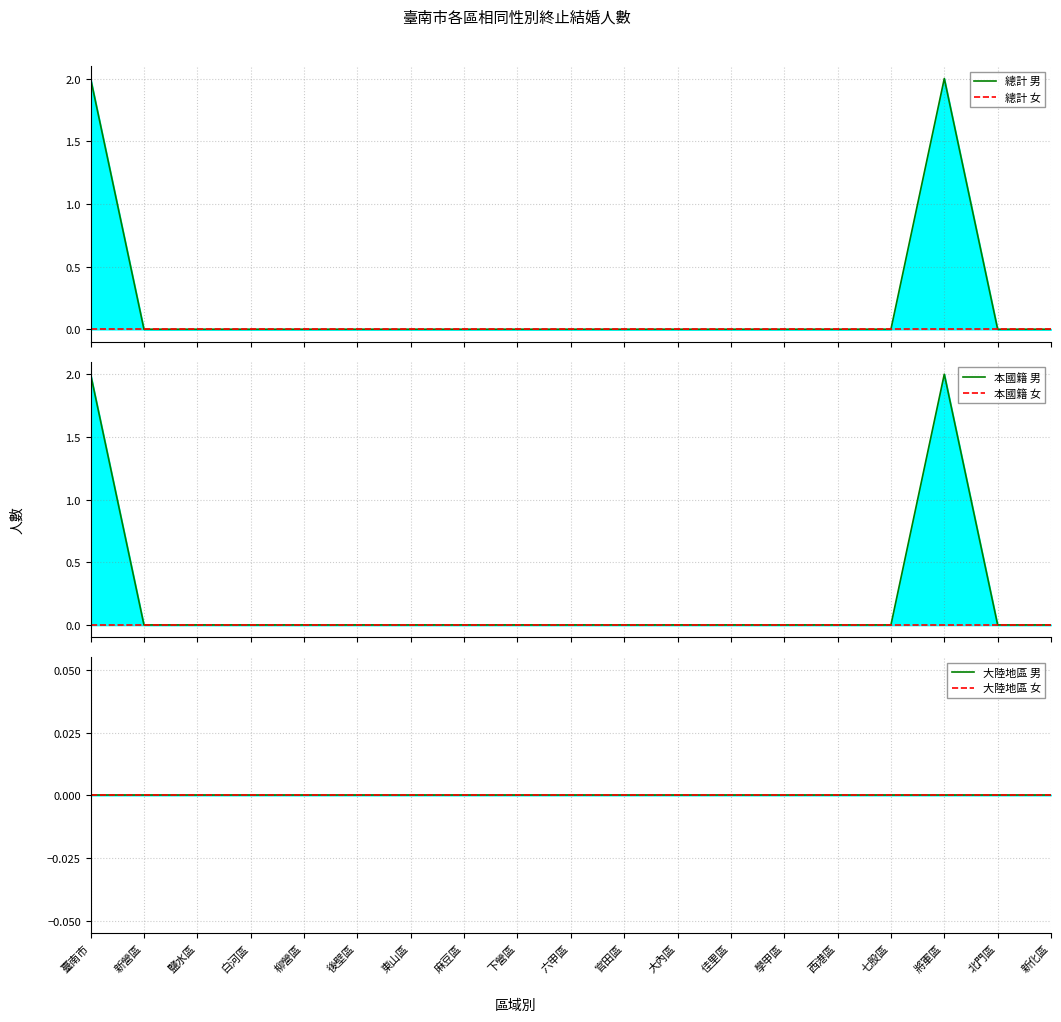

At how many categories does at least one series exceed 0?

2